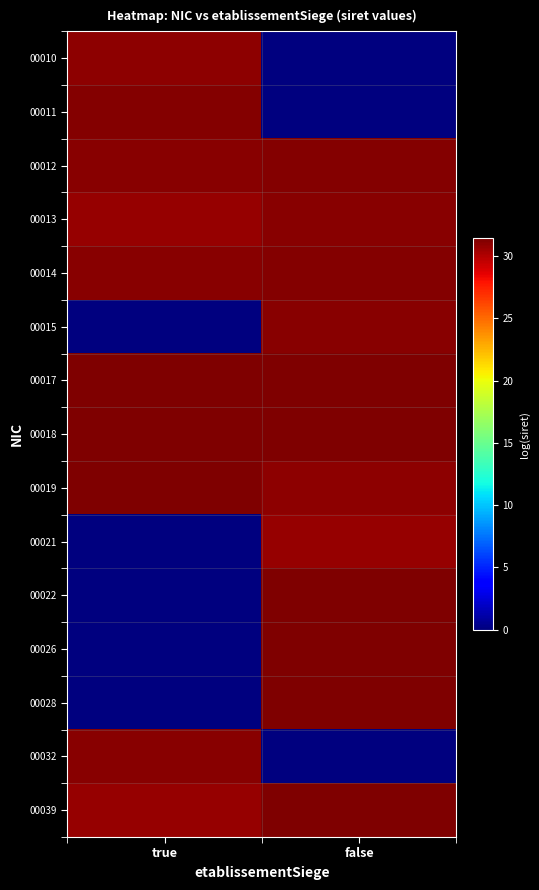

Reading left to right, transcribe all the data shown in this chart.

00010: true=30.9	false=0.0
00011: true=31.2	false=0.0
00012: true=31.1	false=31.2
00013: true=30.7	false=31.1
00014: true=31.1	false=31.2
00015: true=0.0	false=31.1
00017: true=31.4	false=31.4
00018: true=31.3	false=31.4
00019: true=31.4	false=31.0
00021: true=0.0	false=30.7
00022: true=0.0	false=31.3
00026: true=0.0	false=31.3
00028: true=0.0	false=31.3
00032: true=31.1	false=0.0
00039: true=30.7	false=31.4